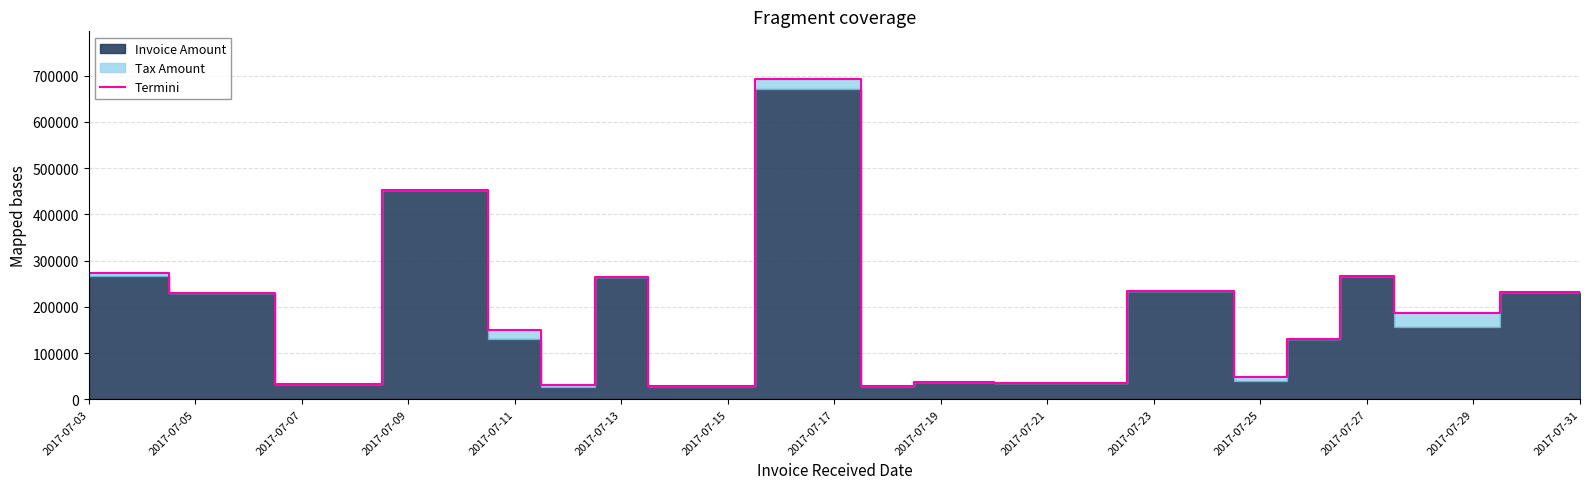

How many data points are above 187191?

9